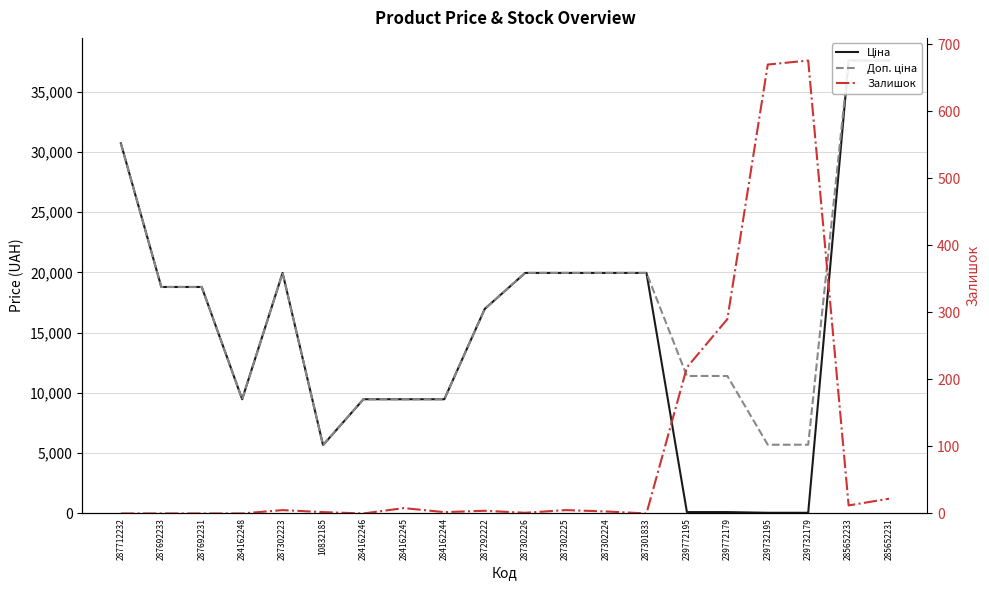

How many interior local valleys does the Залишок series have?

5